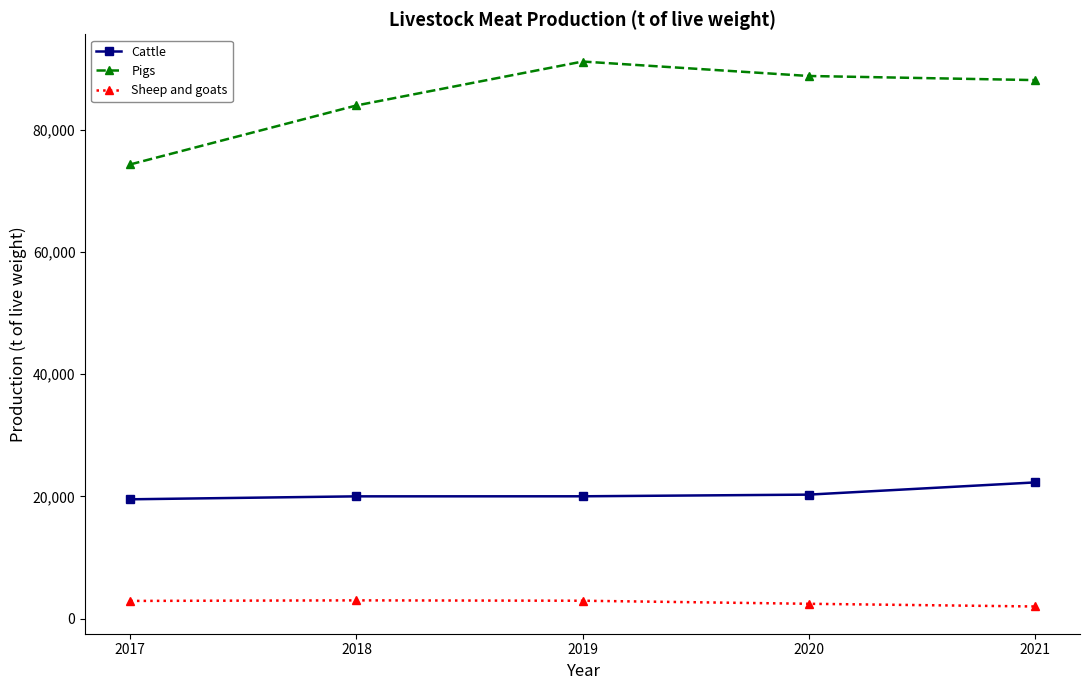

Rank the series at 2019 from highest to lowest value.

Pigs, Cattle, Sheep and goats